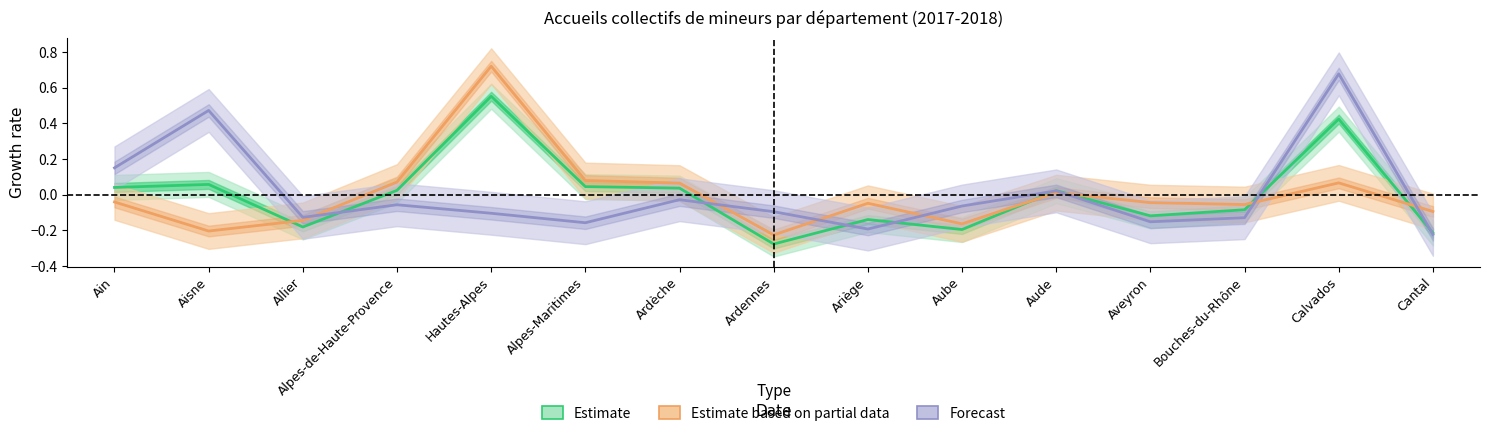

At Calvados, list the series in order from smallest to largest.

Estimate based on partial data, Estimate, Forecast